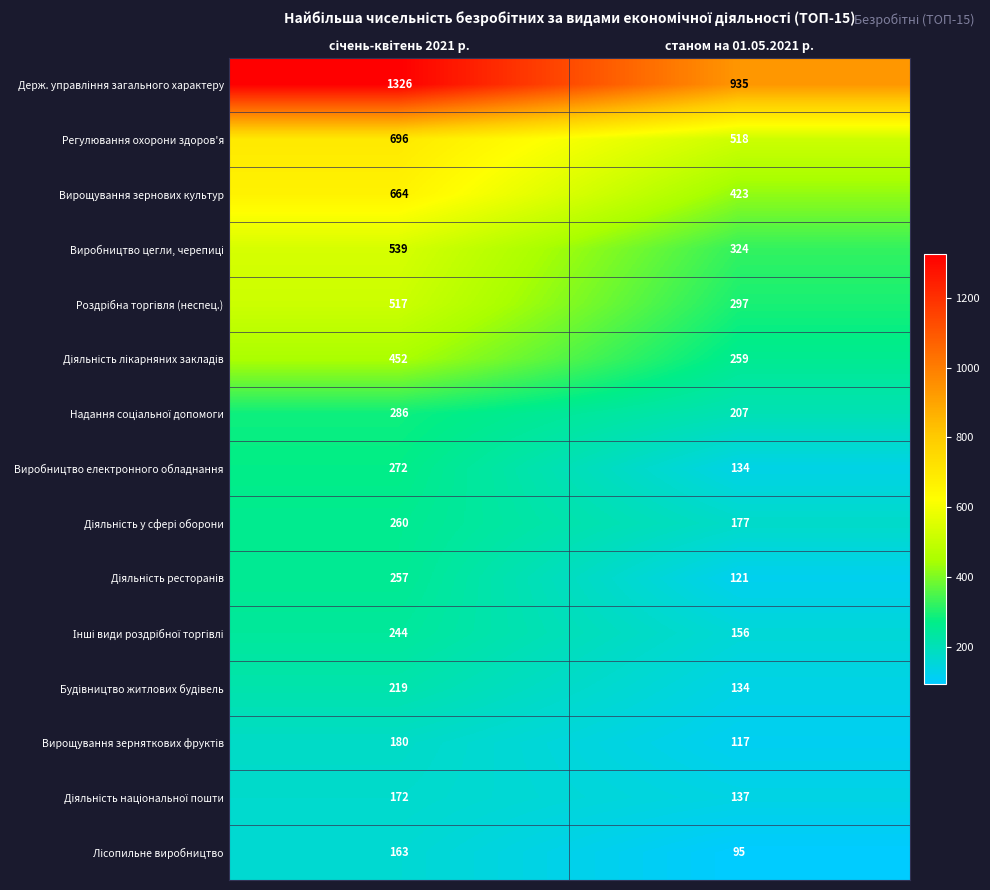

Read the Виробництво електронного обладнання value at станом на 01.05.2021 р., to the nearest 5.

135